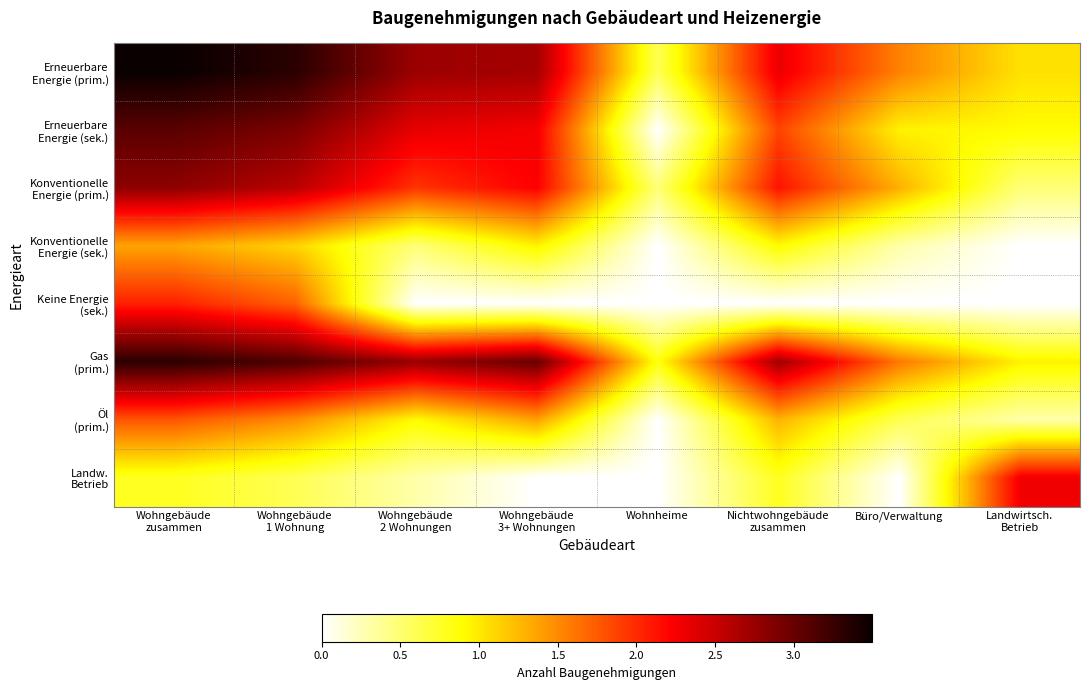

What is the difference between the highest and lowest values at Wohngebäude
2 Wohnungen?

2.8